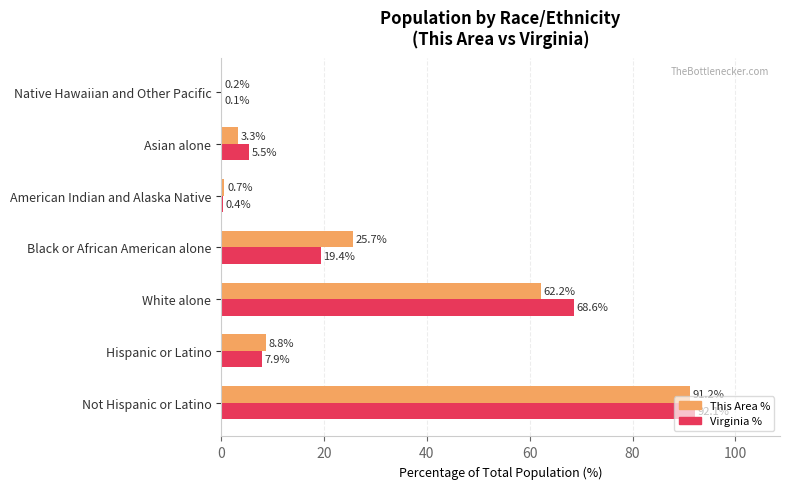

Is the value of This Area % at Native Hawaiian and Other Pacific greater than the value of Virginia % at White alone?

No